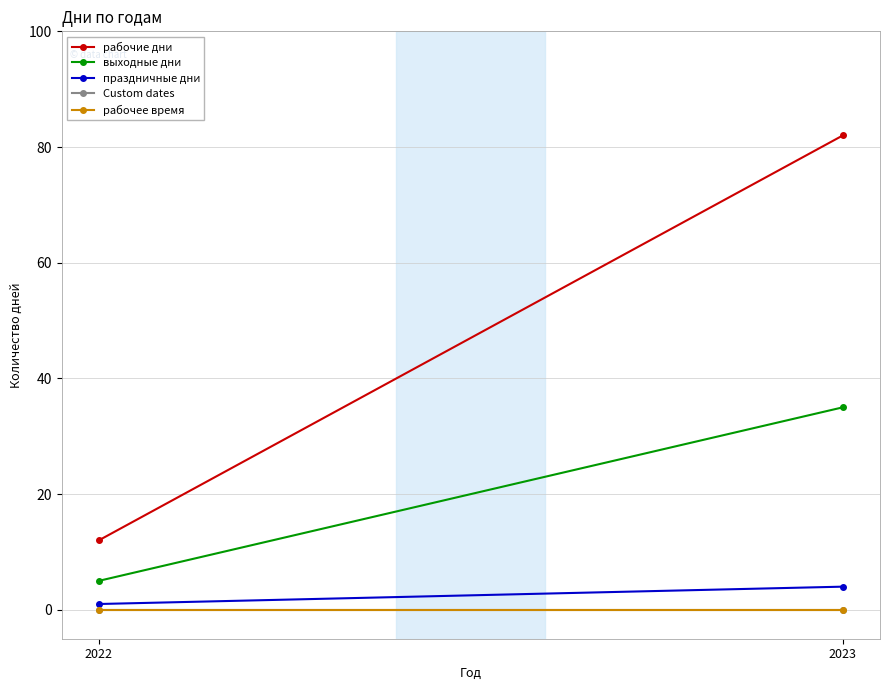

What is the maximum value shown in the chart?

82